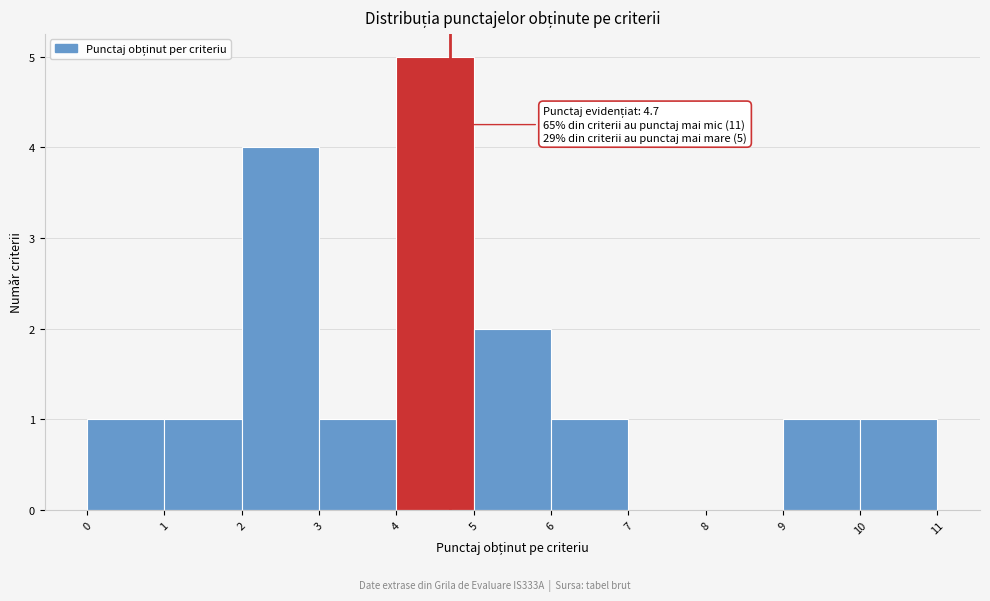

Which range on the x-axis has the tallest bar?

4 to 5